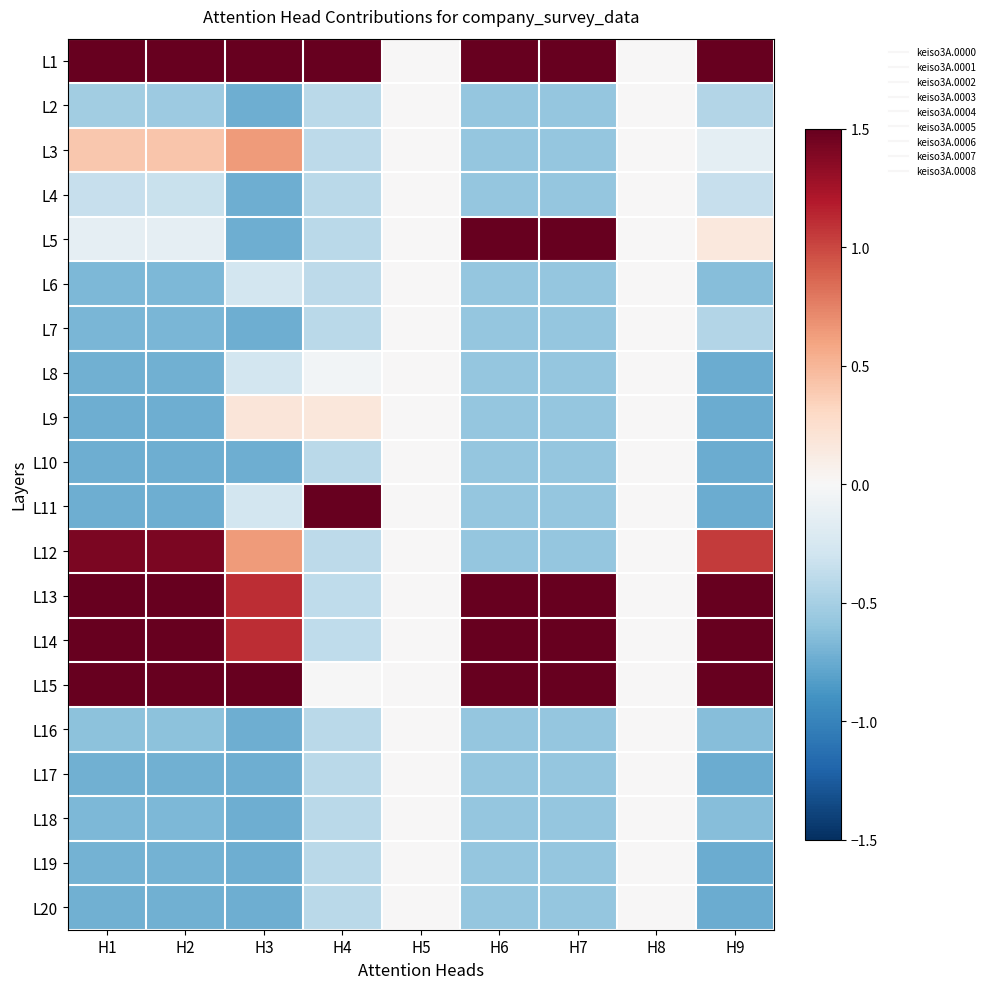

Reading right to left, list all the values displayed in this chart.

L1: H9=1.8	H8=0.0	H7=1.7	H6=1.7	H5=0.0	H4=3.4	H3=2.9	H2=1.7	H1=1.8
L2: H9=-0.4	H8=0.0	H7=-0.6	H6=-0.6	H5=0.0	H4=-0.4	H3=-0.7	H2=-0.5	H1=-0.5
L3: H9=-0.1	H8=0.0	H7=-0.6	H6=-0.6	H5=0.0	H4=-0.4	H3=0.6	H2=0.4	H1=0.4
L4: H9=-0.3	H8=0.0	H7=-0.6	H6=-0.6	H5=0.0	H4=-0.4	H3=-0.7	H2=-0.3	H1=-0.3
L5: H9=0.2	H8=0.0	H7=1.7	H6=1.7	H5=0.0	H4=-0.4	H3=-0.7	H2=-0.1	H1=-0.1
L6: H9=-0.6	H8=0.0	H7=-0.6	H6=-0.6	H5=0.0	H4=-0.4	H3=-0.3	H2=-0.7	H1=-0.7
L7: H9=-0.4	H8=0.0	H7=-0.6	H6=-0.6	H5=0.0	H4=-0.4	H3=-0.7	H2=-0.7	H1=-0.7
L8: H9=-0.7	H8=0.0	H7=-0.6	H6=-0.6	H5=0.0	H4=-0.0	H3=-0.3	H2=-0.7	H1=-0.7
L9: H9=-0.7	H8=0.0	H7=-0.6	H6=-0.6	H5=0.0	H4=0.2	H3=0.2	H2=-0.7	H1=-0.7
L10: H9=-0.7	H8=0.0	H7=-0.6	H6=-0.6	H5=0.0	H4=-0.4	H3=-0.7	H2=-0.7	H1=-0.7
L11: H9=-0.7	H8=0.0	H7=-0.6	H6=-0.6	H5=0.0	H4=2.4	H3=-0.3	H2=-0.7	H1=-0.7
L12: H9=1.0	H8=0.0	H7=-0.6	H6=-0.6	H5=0.0	H4=-0.4	H3=0.6	H2=1.4	H1=1.4
L13: H9=1.7	H8=0.0	H7=1.7	H6=1.7	H5=0.0	H4=-0.4	H3=1.1	H2=1.7	H1=1.7
L14: H9=1.8	H8=0.0	H7=1.7	H6=1.7	H5=0.0	H4=-0.4	H3=1.1	H2=1.7	H1=1.7
L15: H9=1.8	H8=0.0	H7=1.7	H6=1.7	H5=0.0	H4=-0.0	H3=1.6	H2=1.7	H1=1.7
L16: H9=-0.6	H8=0.0	H7=-0.6	H6=-0.6	H5=0.0	H4=-0.4	H3=-0.7	H2=-0.6	H1=-0.6
L17: H9=-0.7	H8=0.0	H7=-0.6	H6=-0.6	H5=0.0	H4=-0.4	H3=-0.7	H2=-0.7	H1=-0.7
L18: H9=-0.6	H8=0.0	H7=-0.6	H6=-0.6	H5=0.0	H4=-0.4	H3=-0.7	H2=-0.7	H1=-0.7
L19: H9=-0.7	H8=0.0	H7=-0.6	H6=-0.6	H5=0.0	H4=-0.4	H3=-0.7	H2=-0.7	H1=-0.7
L20: H9=-0.7	H8=0.0	H7=-0.6	H6=-0.6	H5=0.0	H4=-0.4	H3=-0.7	H2=-0.7	H1=-0.7